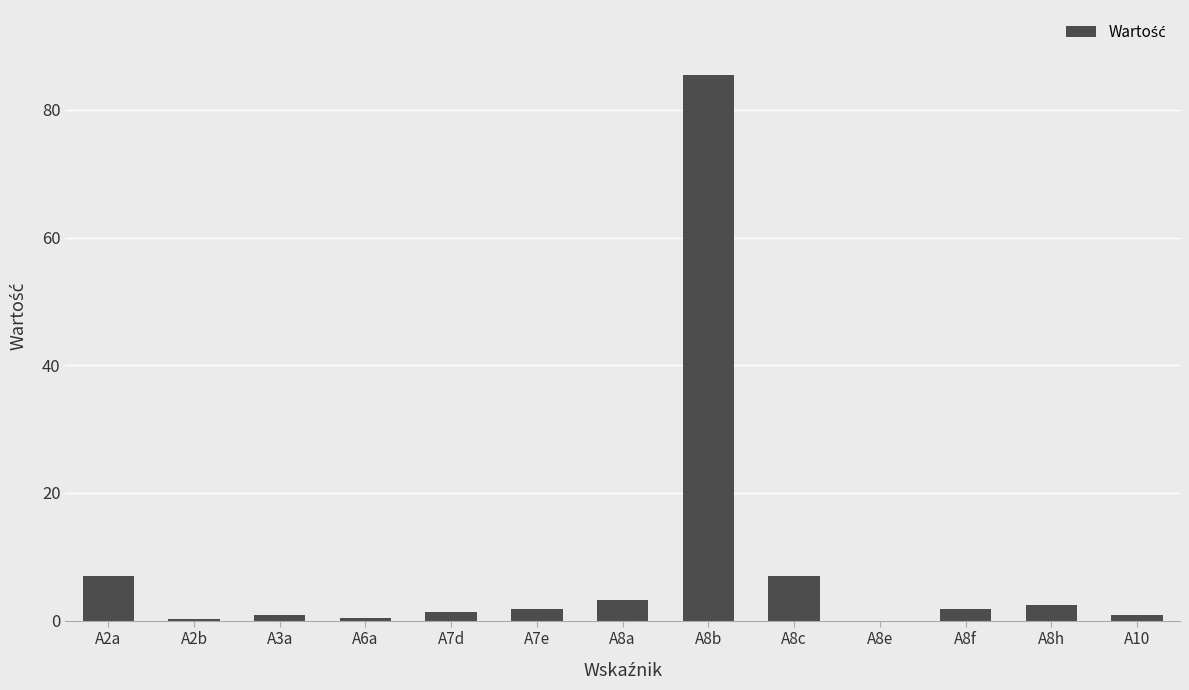

Approximately how many times larger is the value at A3a compared to A8f?

0.5